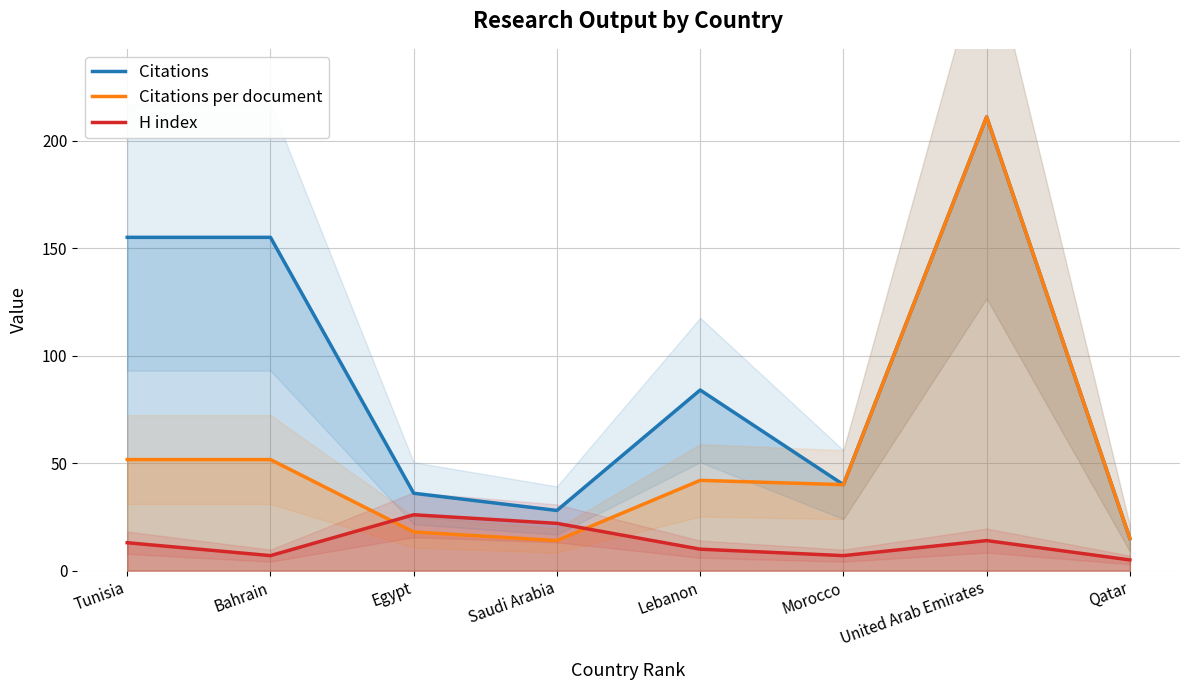

True or false: H index has a value of 7.2 at Qatar.

False